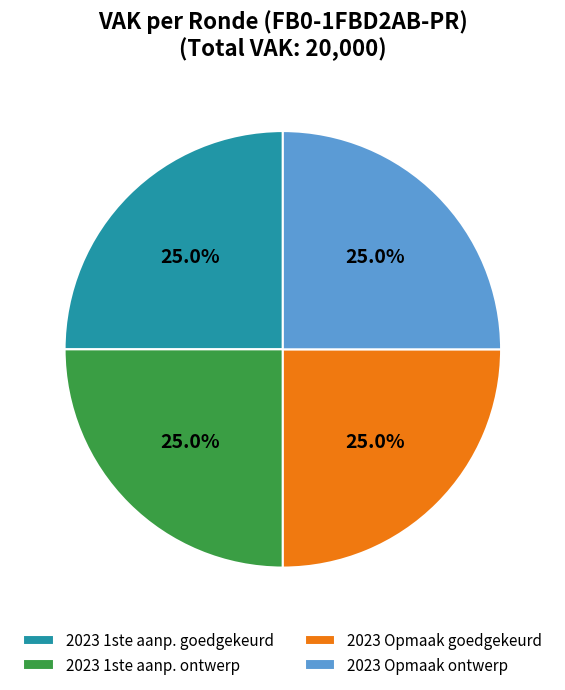

Is 2023 Opmaak goedgekeurd the majority of the pie?

No